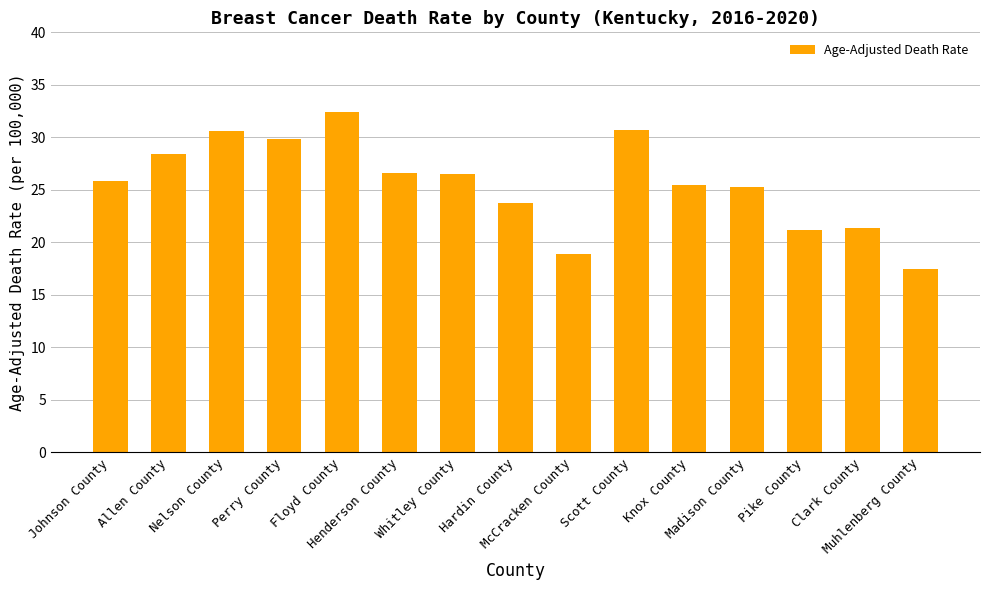

What is the change in value from Pike County to Muhlenberg County?

-3.7